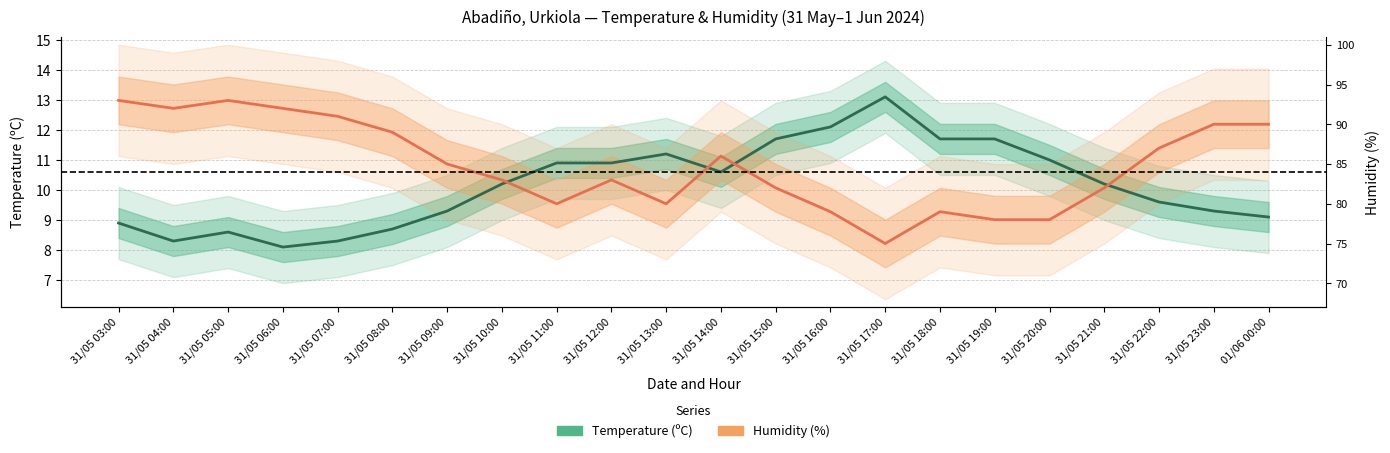

How many lines are shown in the chart?

2